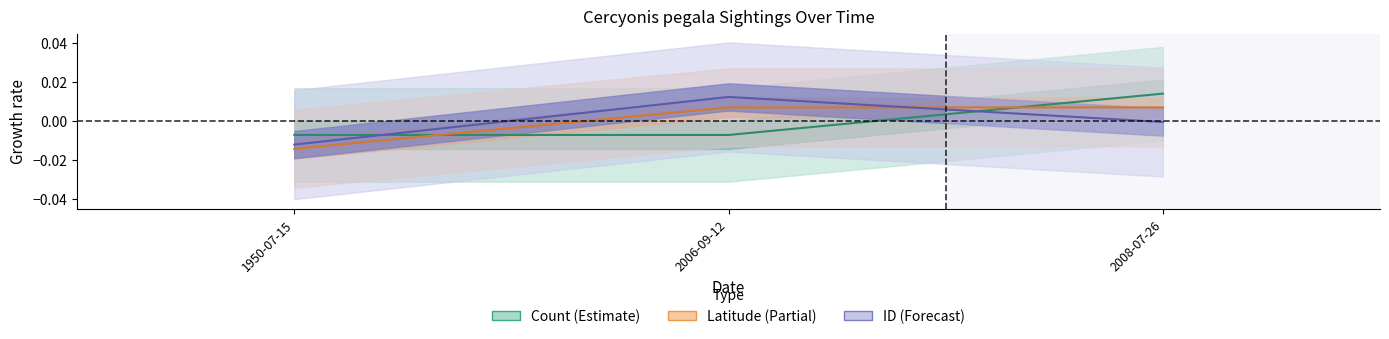

What are all the series names shown in the legend?

Count, Latitude, ID